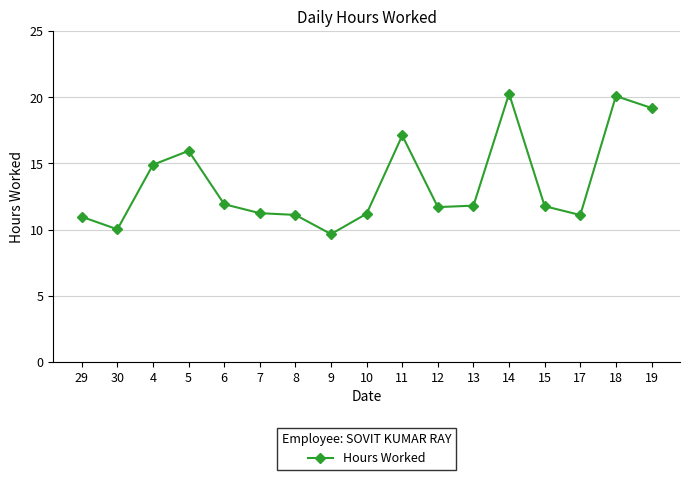

What is the average value?

13.5